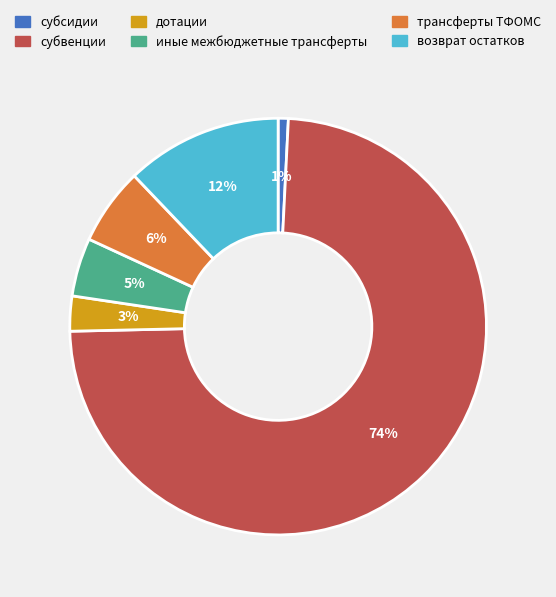

True or false: субвенции accounts for 99% of the total.

False